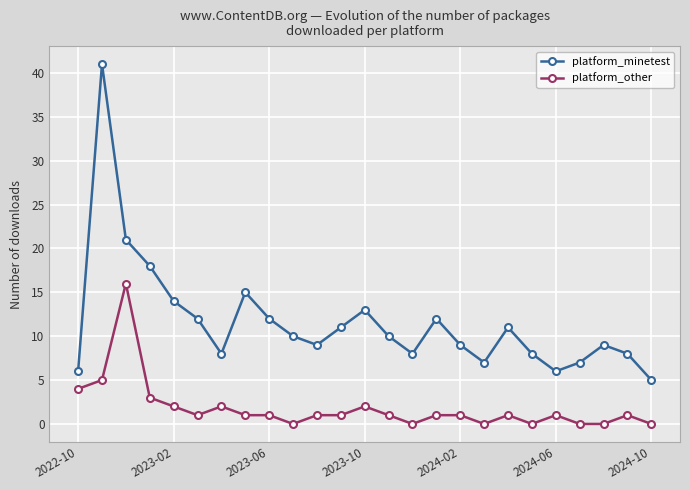

Which series has the largest range (max minus min)?

platform_minetest